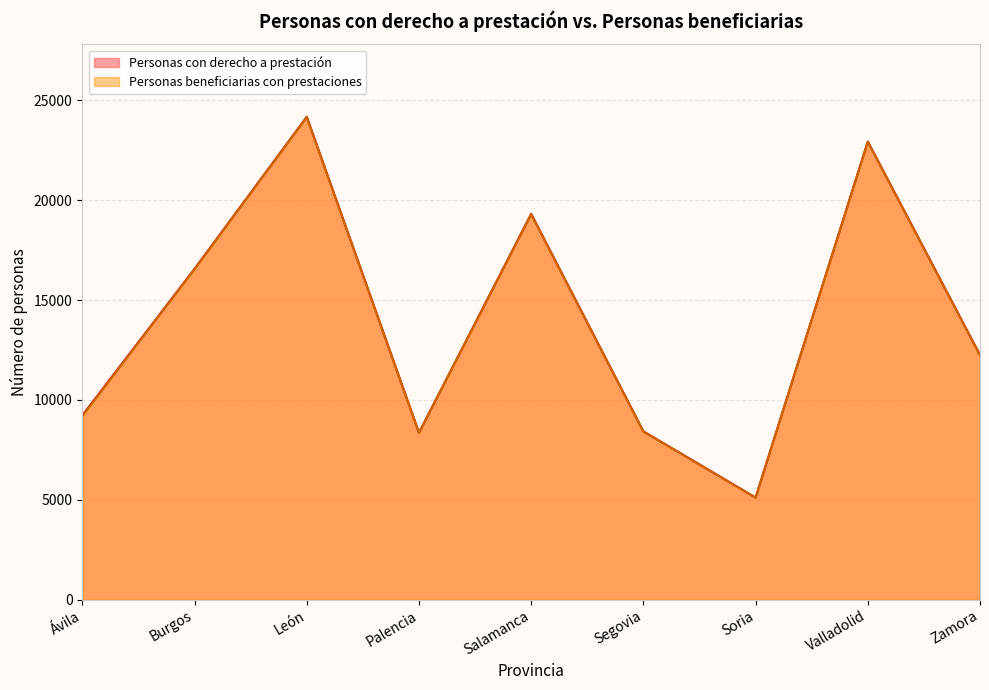

True or false: Personas con derecho a prestación and Personas beneficiarias con prestaciones cross at least once.

False